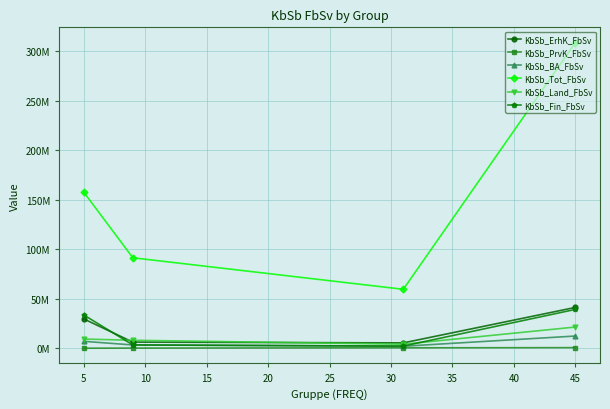

What is the value of the KbSb_Tot_FbSv point at the 3rd from the left?

59500099